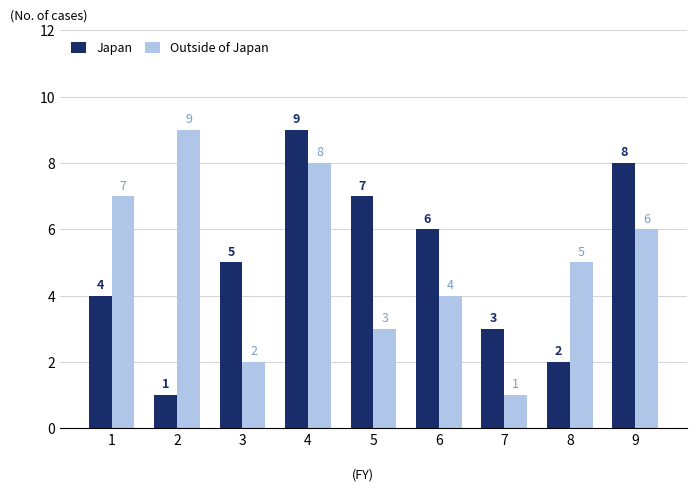

Are the bars horizontal?

No